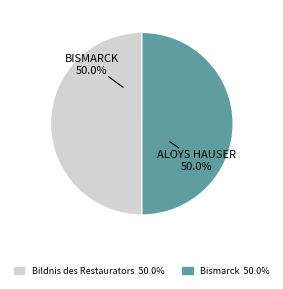

How many slices are in this pie chart?

2